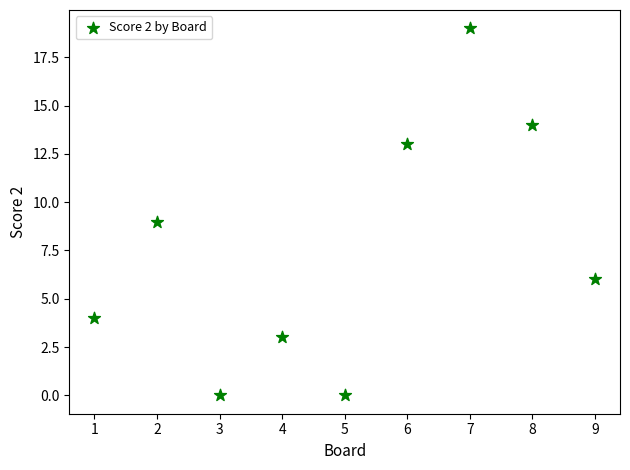

What is the average X value?

5